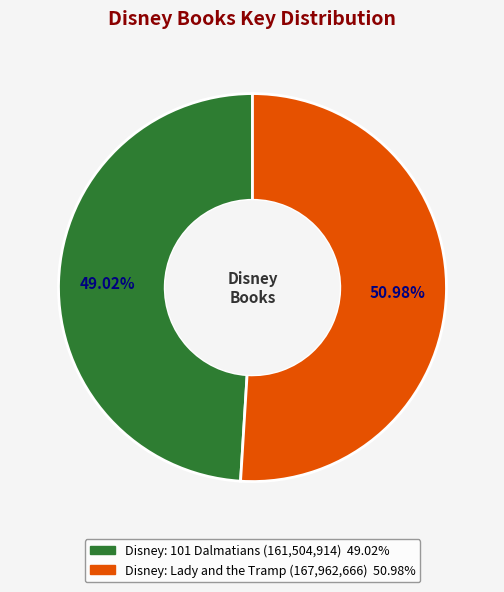

Count the number of slices in the pie.

2